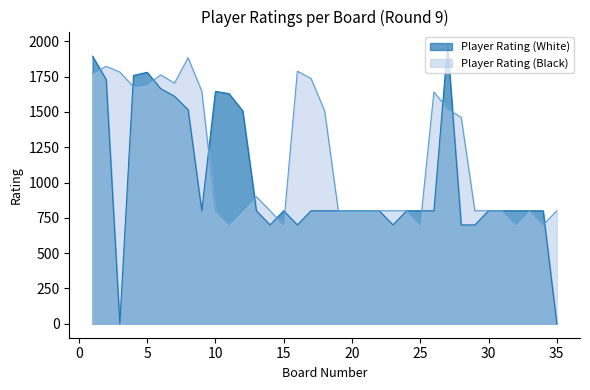

True or false: Player Rating (White) and Player Rating (Black) cross at least once.

True